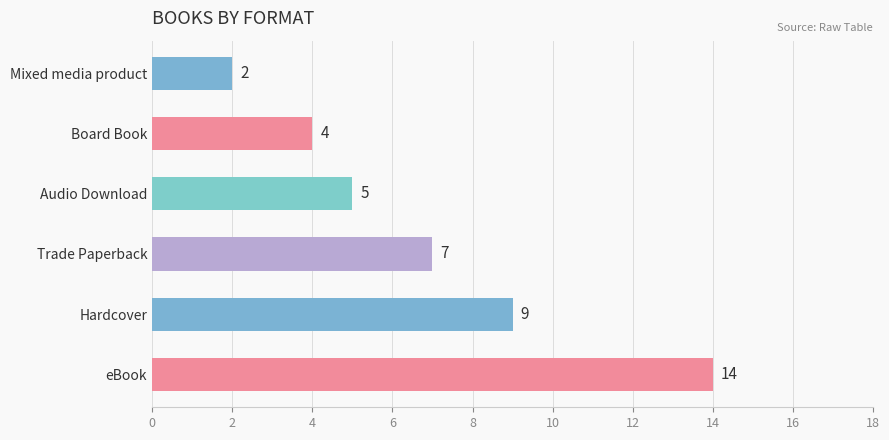

The chart shows a value of 7 at Trade Paperback. True or false?

True